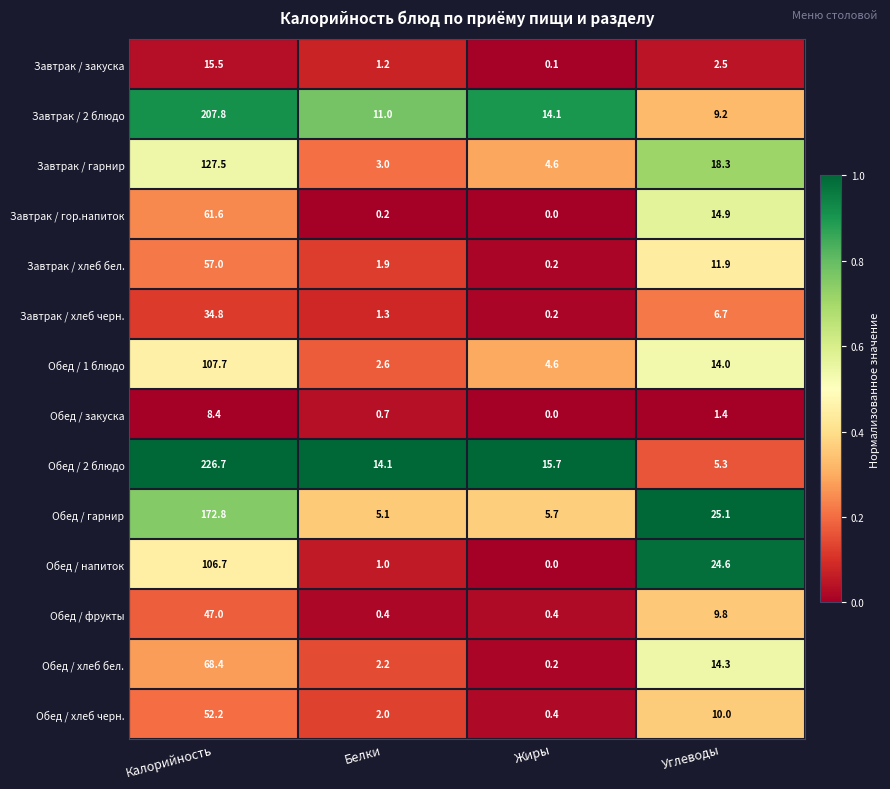

Is the value of Обед / напиток at Белки greater than the value of Завтрак / закуска at Углеводы?

No